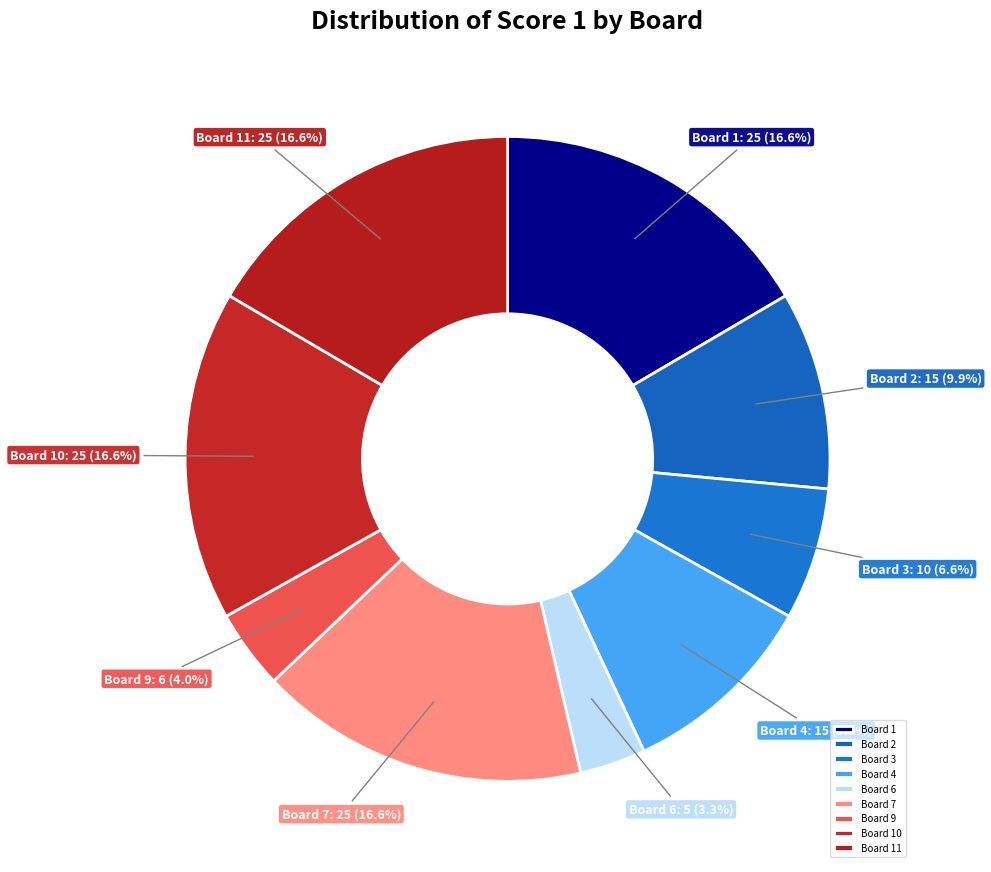

How many segments does this pie chart have?

9